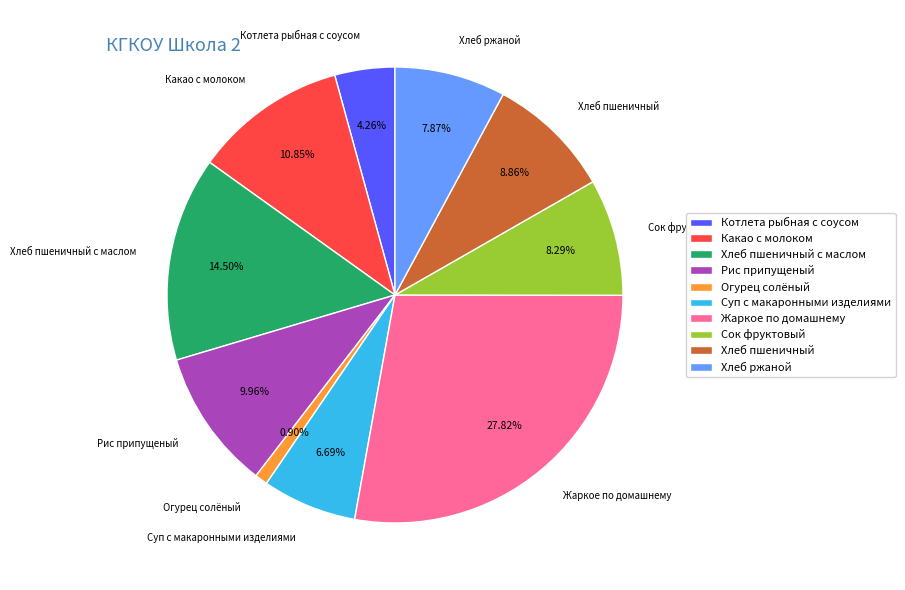

To the nearest percent, what is the combined percentage of Суп с макаронными изделиями and Жаркое по домашнему?

35%